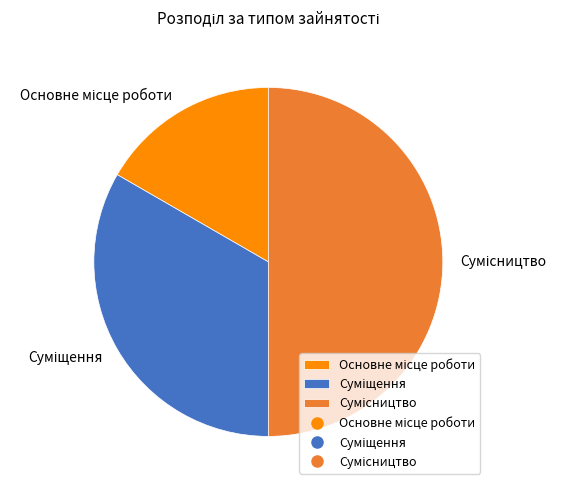

To the nearest percent, what is the difference between the largest and smallest slice percentages?

33%